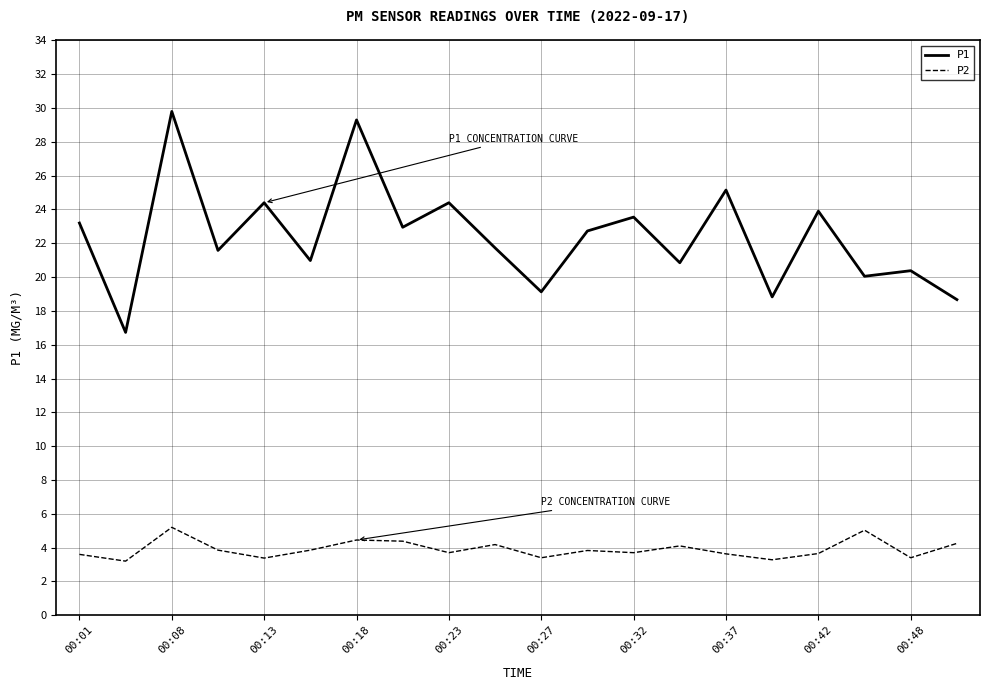

In P1, how many points are lower than both neighbors (excluding endpoints)?

8